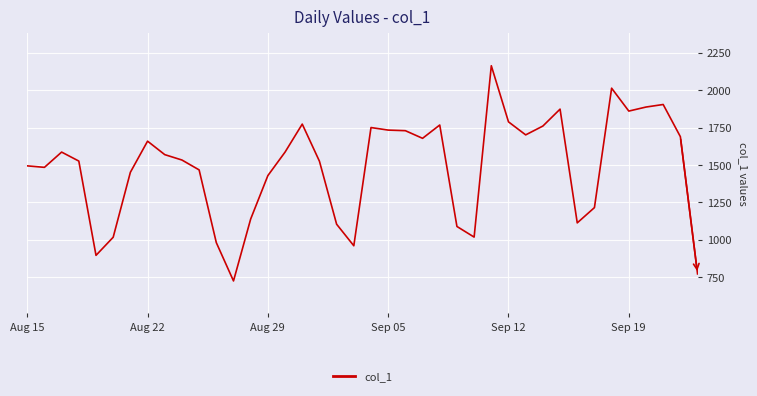

Count the number of data series in this chart.

1